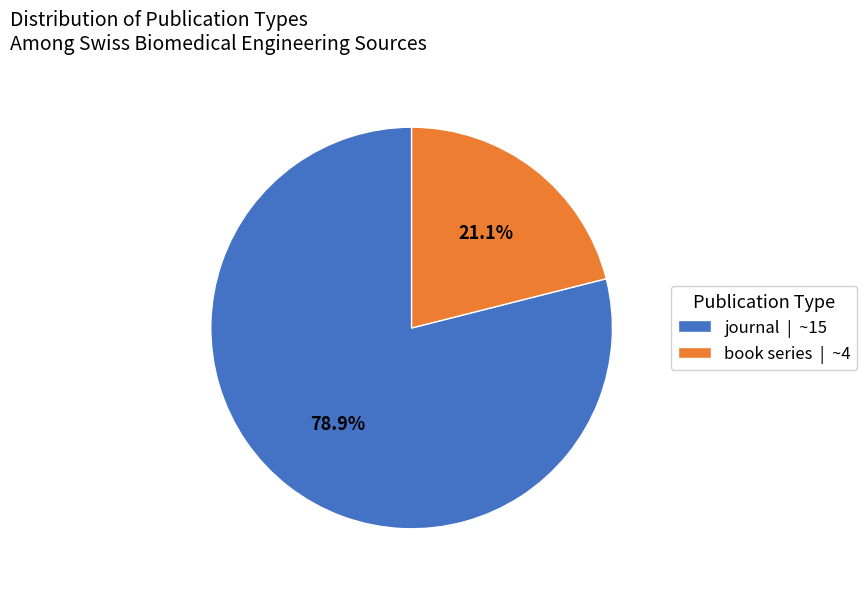

Approximately how many times larger is the value at book series | ~4 compared to journal | ~15?

0.3